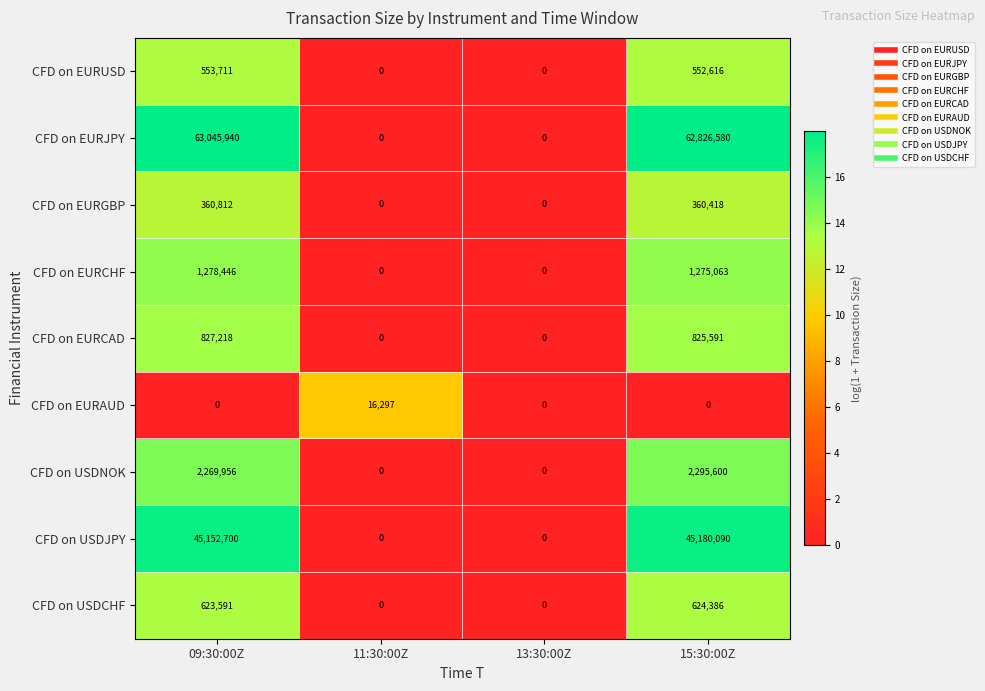

How many series are shown in this chart?

9